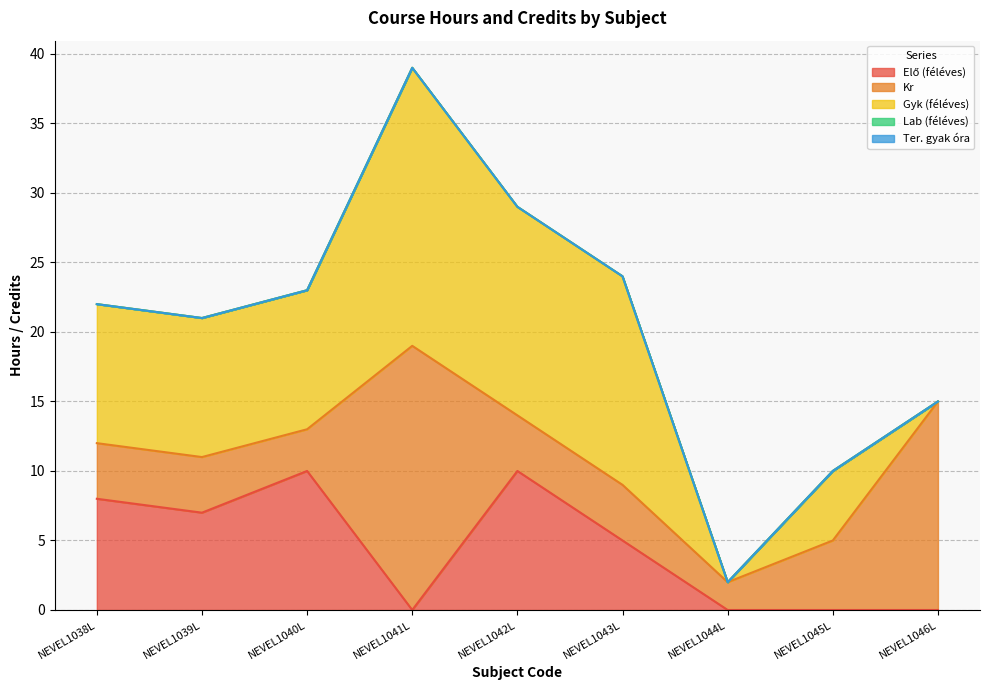

Rank the series by their maximum value, from lowest to highest.

Lab (féléves), Ter. gyak óra, Elő (féléves), Kr, Gyk (féléves)